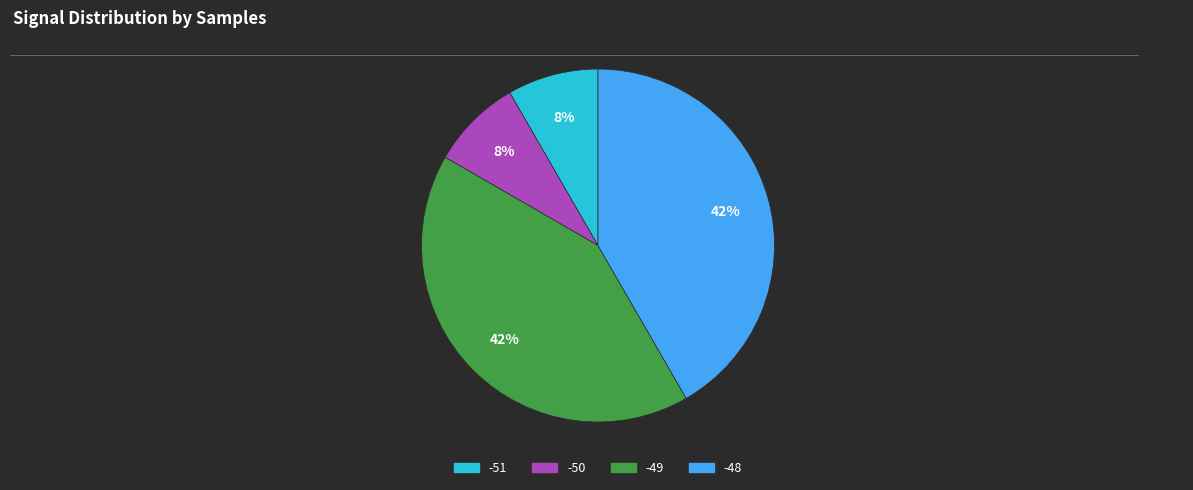

Does any single category account for the majority?

No